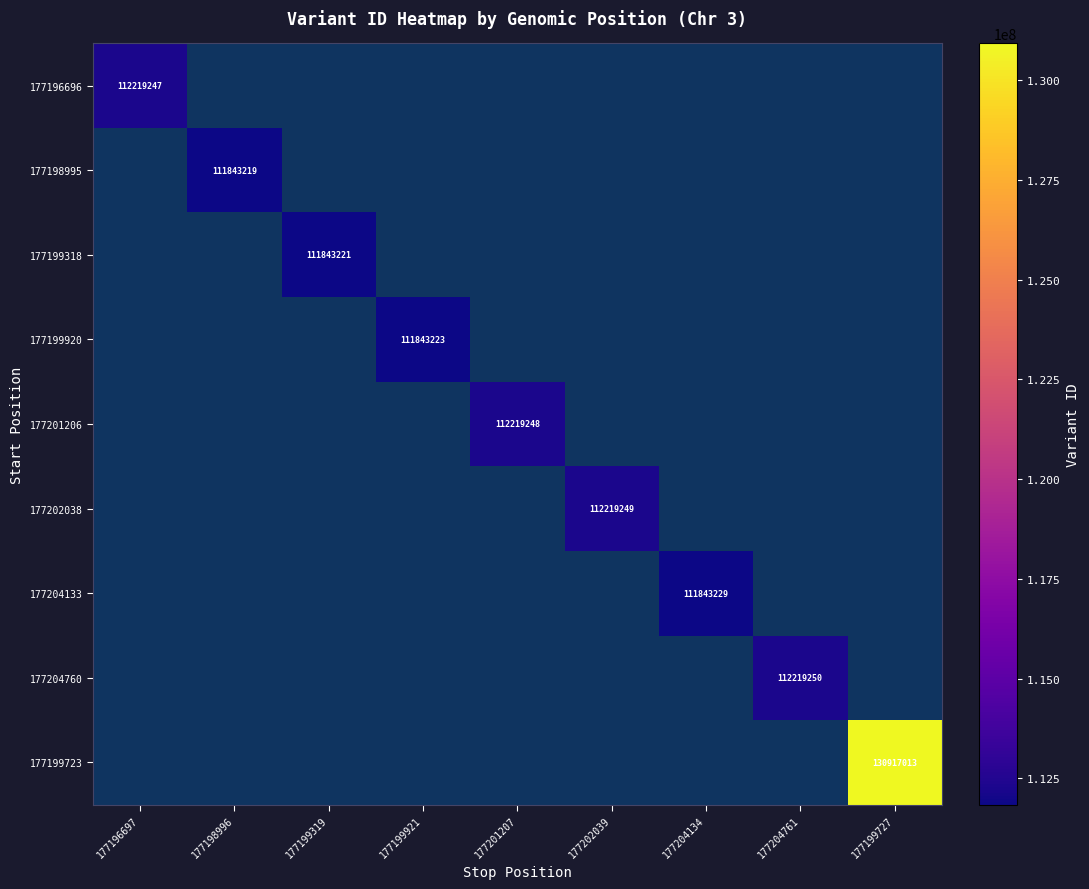

At which category does the chart reach its peak across all series?

177199727